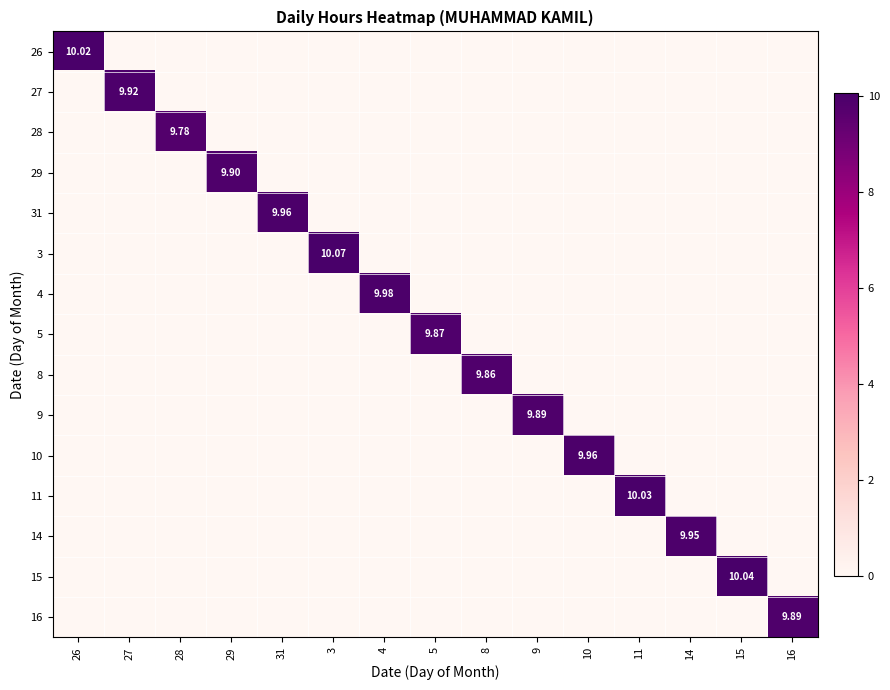

What is the average value of the 4 series?

0.7